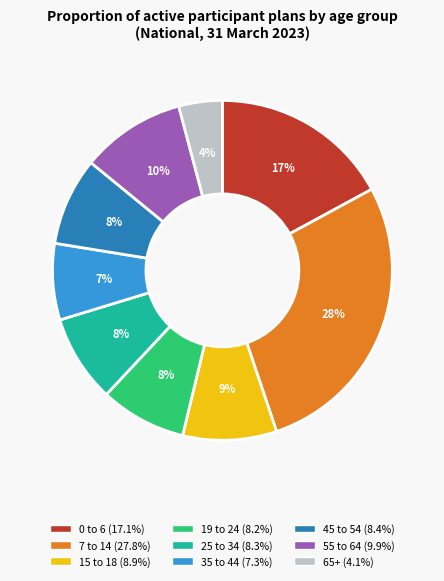

How many slices are in this pie chart?

9